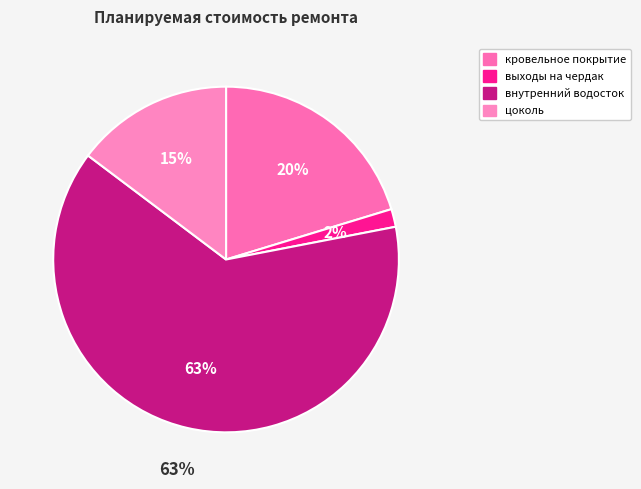

Rank the categories by value from highest to lowest.

внутренний водосток, кровельное покрытие, цоколь, выходы на чердак